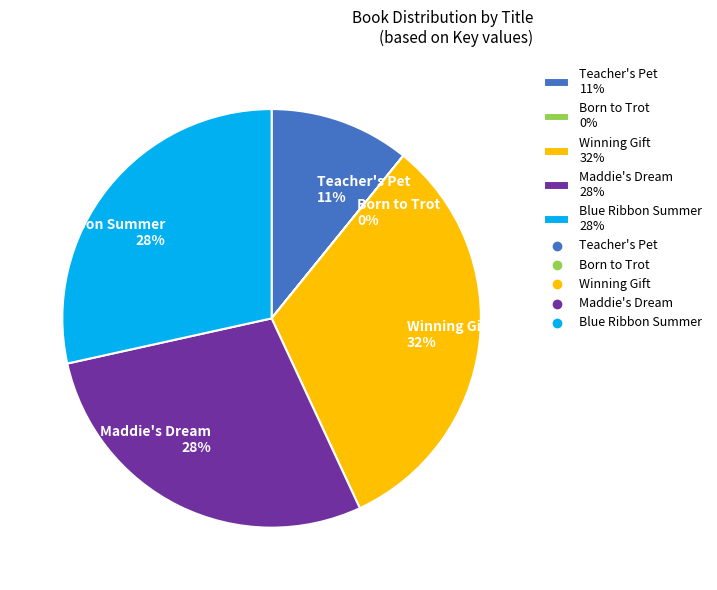

What is the ratio of the value at Winning Gift 32% to the value at Blue Ribbon Summer 28%?

1.1